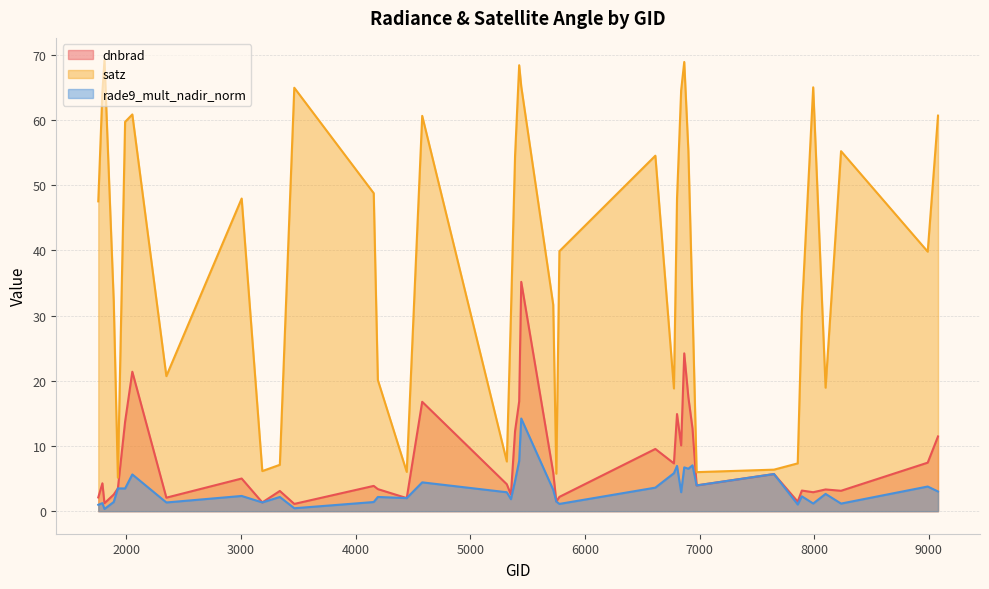

What is the value of the dnbrad point at the 25th from the left?

9.5